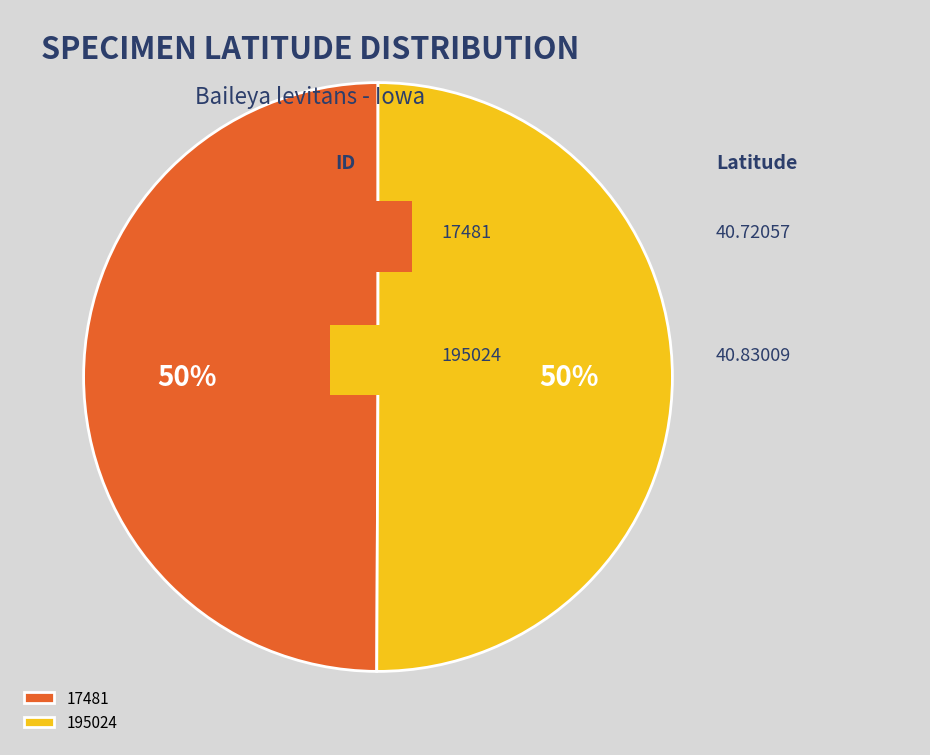

To the nearest percent, what is the combined percentage of 17481 and 195024?

100%